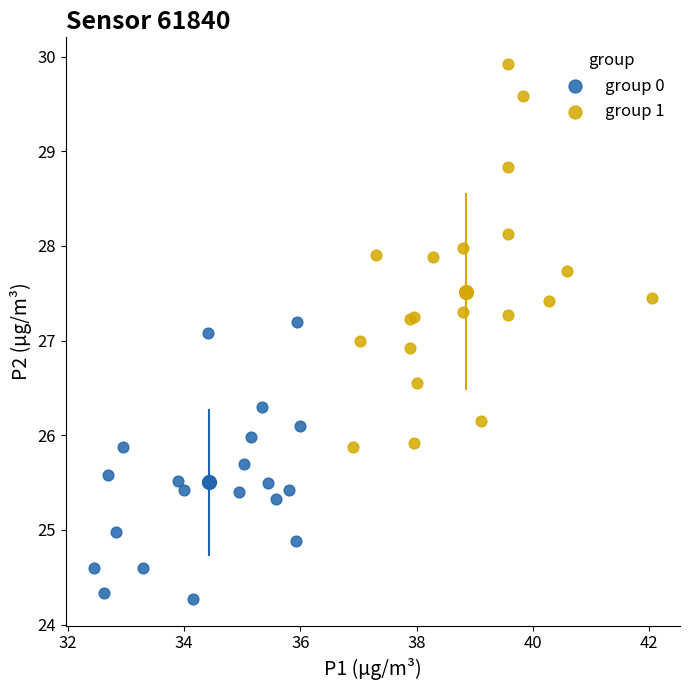

Which series contains the lowest Y value?

group 0